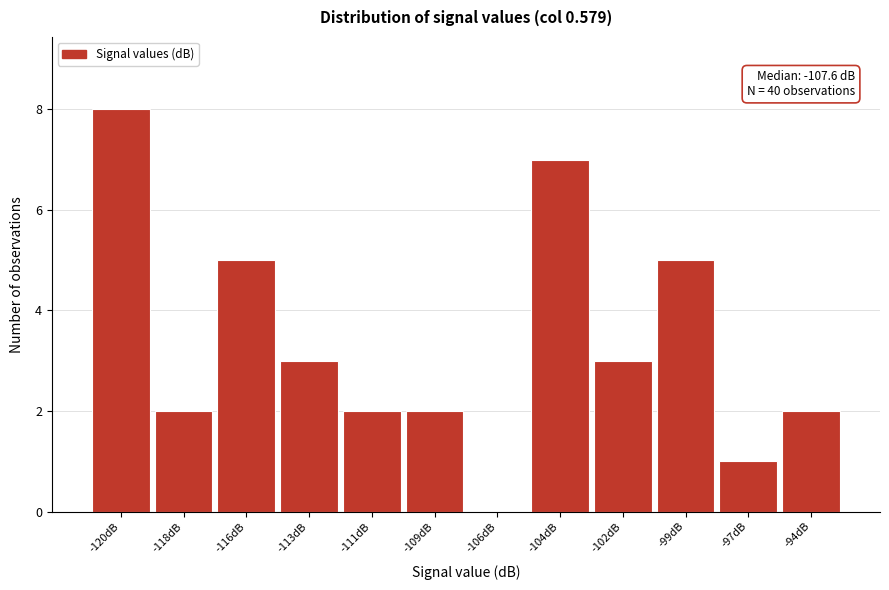

Reading right to left, transcribe all the data shown in this chart.

-94dB=2	-97dB=1	-99dB=5	-102dB=3	-104dB=7	-106dB=0	-109dB=2	-111dB=2	-113dB=3	-116dB=5	-118dB=2	-120dB=8